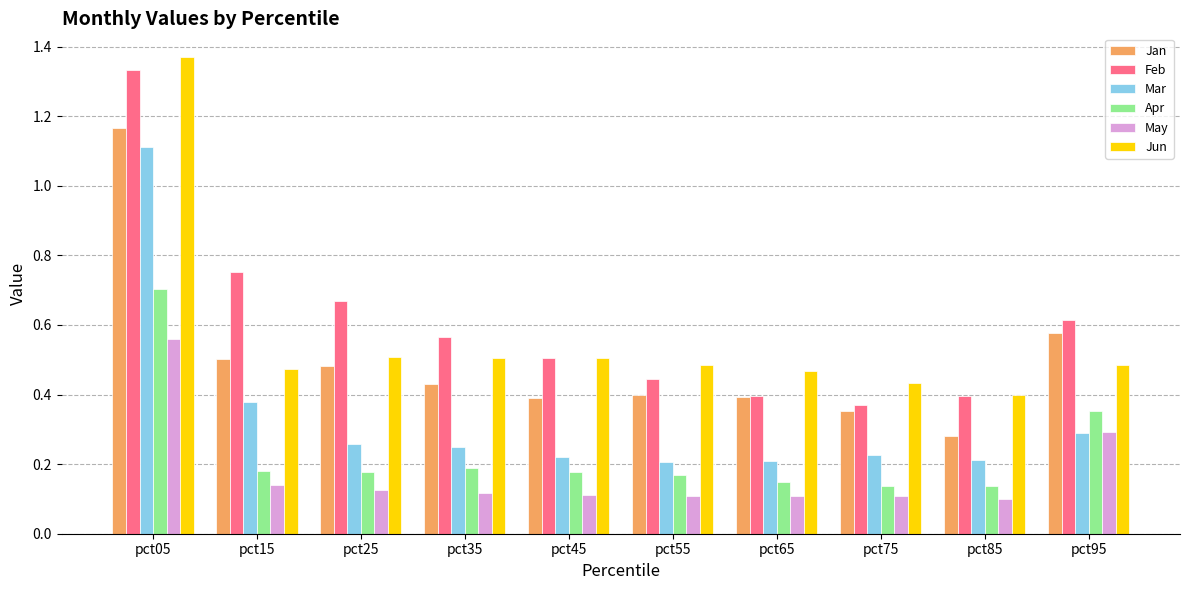

Is the value of Jun at pct25 greater than the value of Feb at pct25?

No